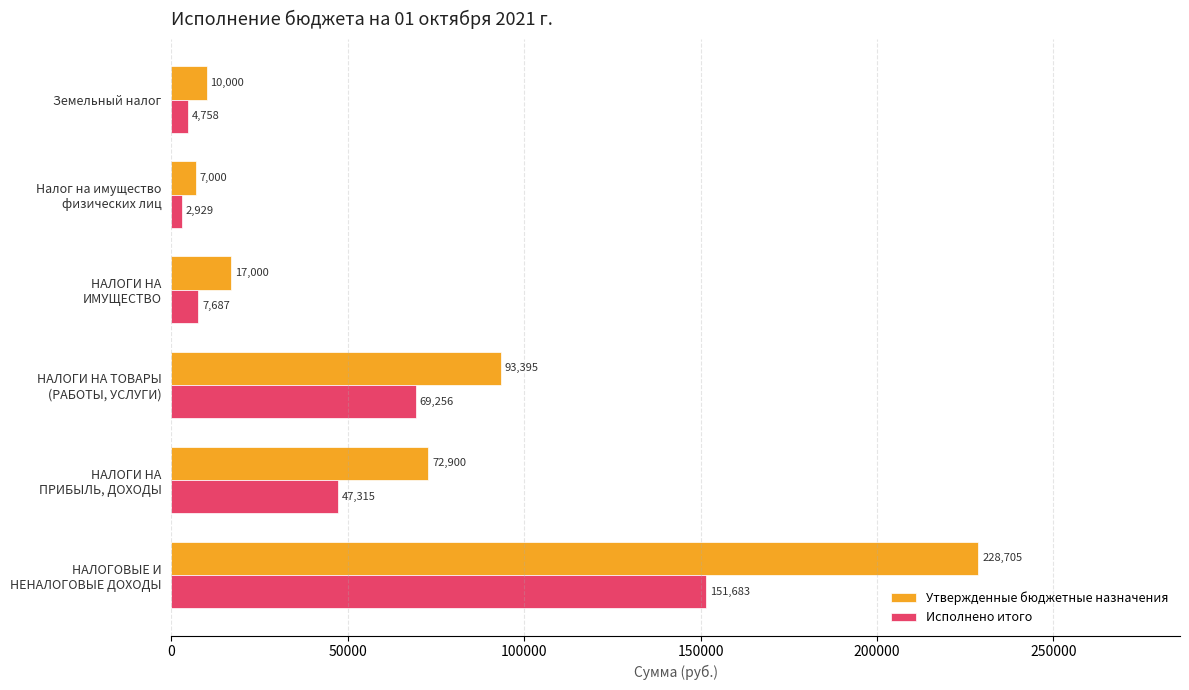

Which category has the lowest value in the Исполнено итого series?

Налог на имущество
физических лиц